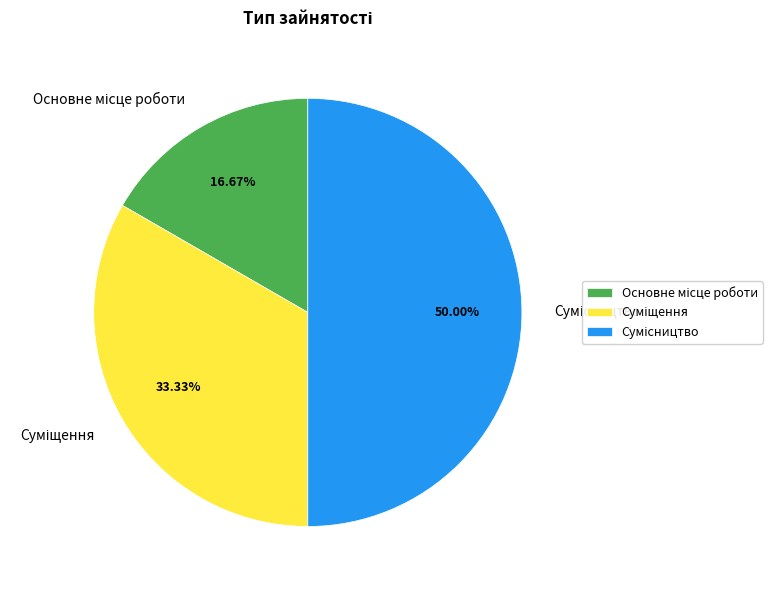

To the nearest percent, what is the difference between the largest and smallest slice percentages?

33%